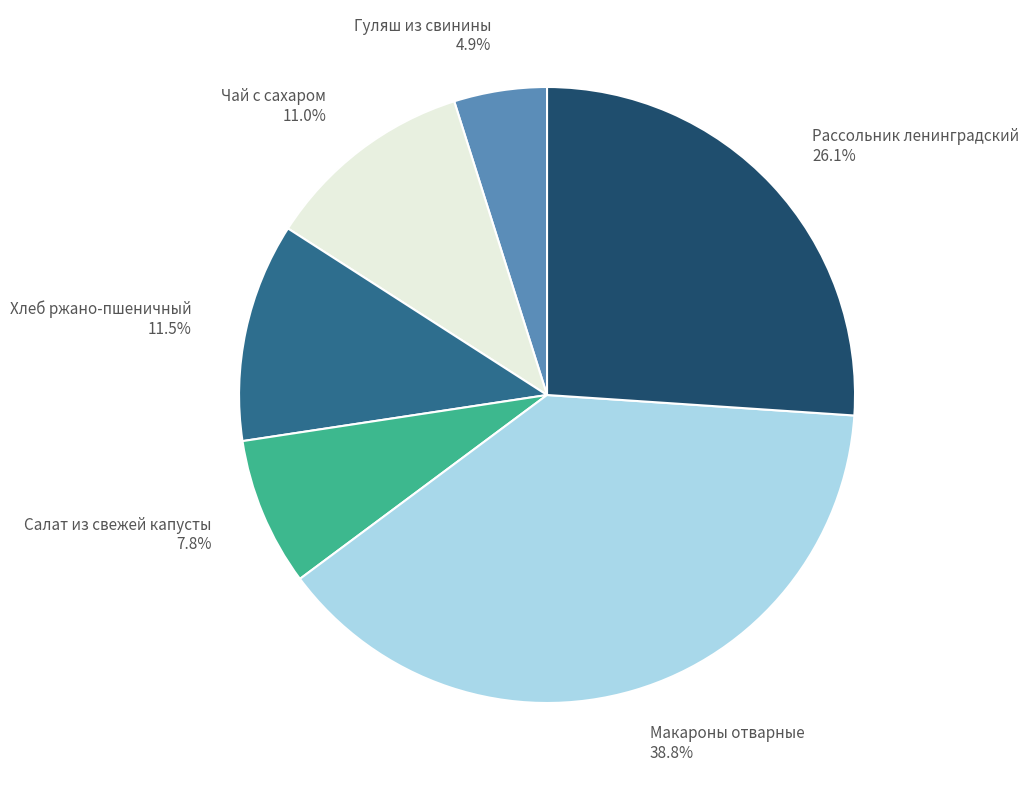

Does any single category account for the majority?

No